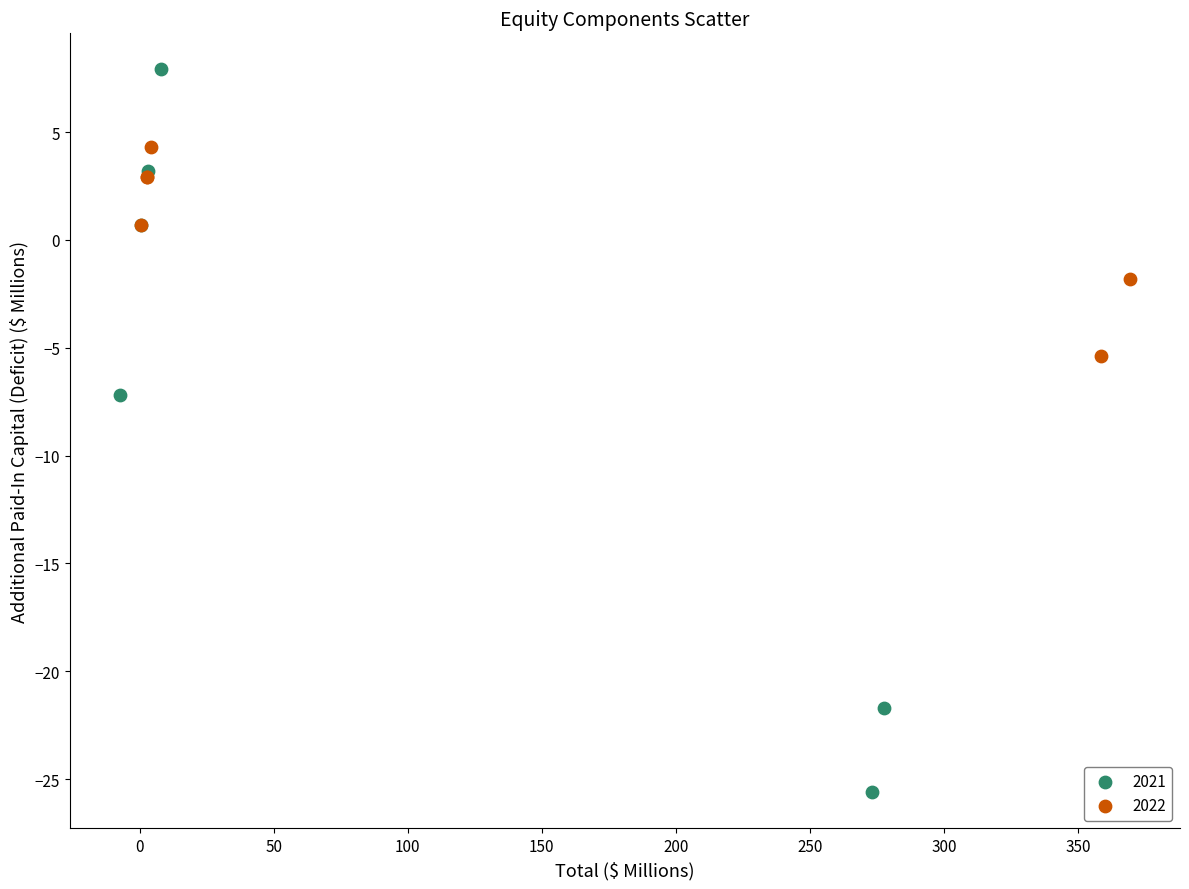

Which series reaches the maximum Y coordinate?

2021